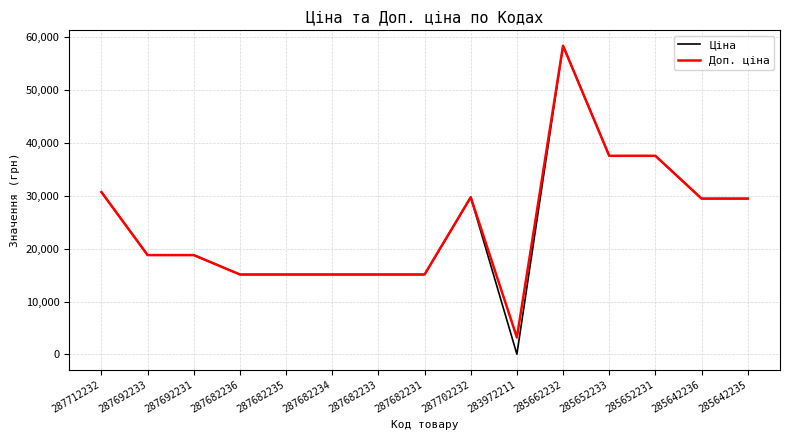

The Ціна series shows 5919.3 at 287682234. True or false?

False